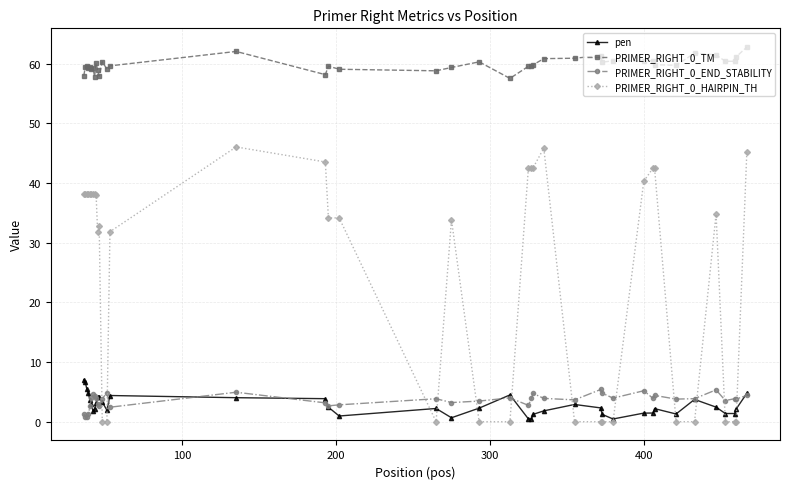

What is the value of the PRIMER_RIGHT_0_TM point at the 7th from the left?

59.3